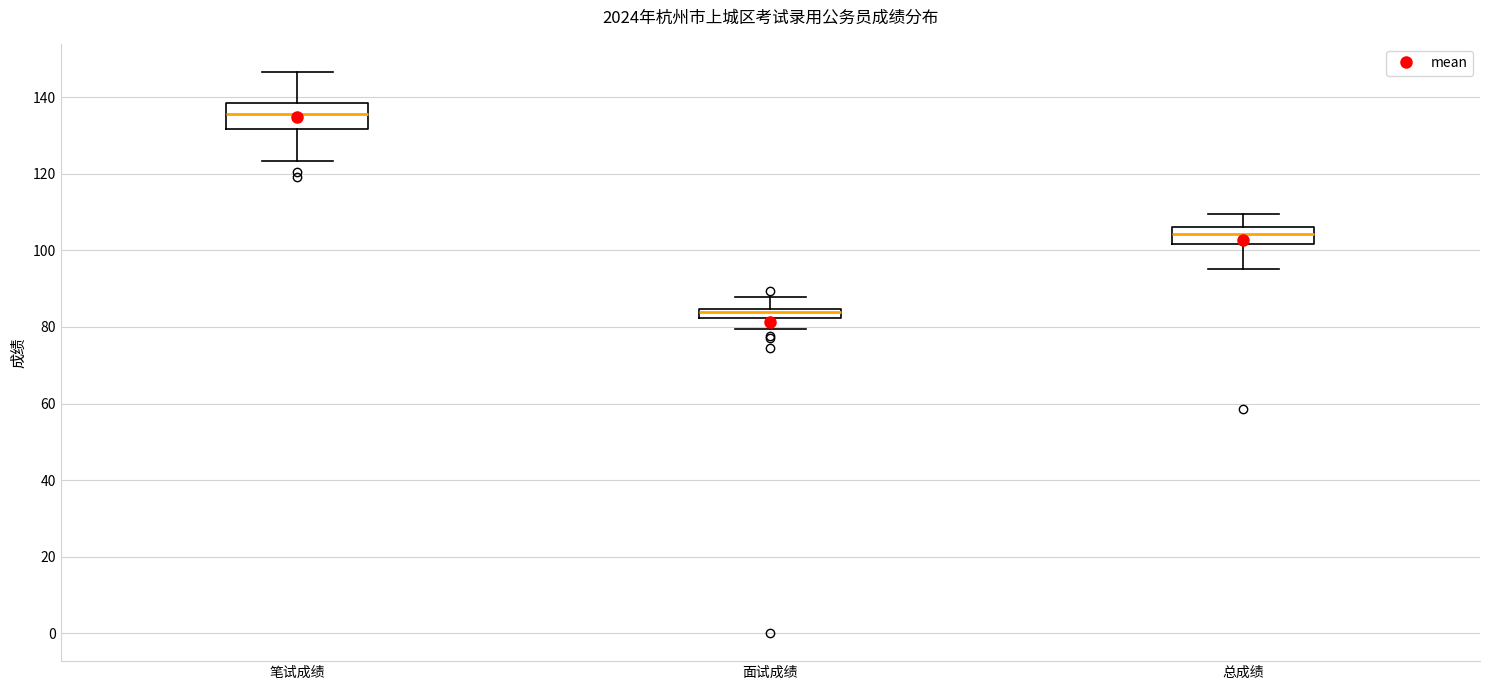

Where is the lower edge of the box for 笔试成绩 on the y-axis? The values are not printed on the chart, so give them approximately, as read against the axis.

132